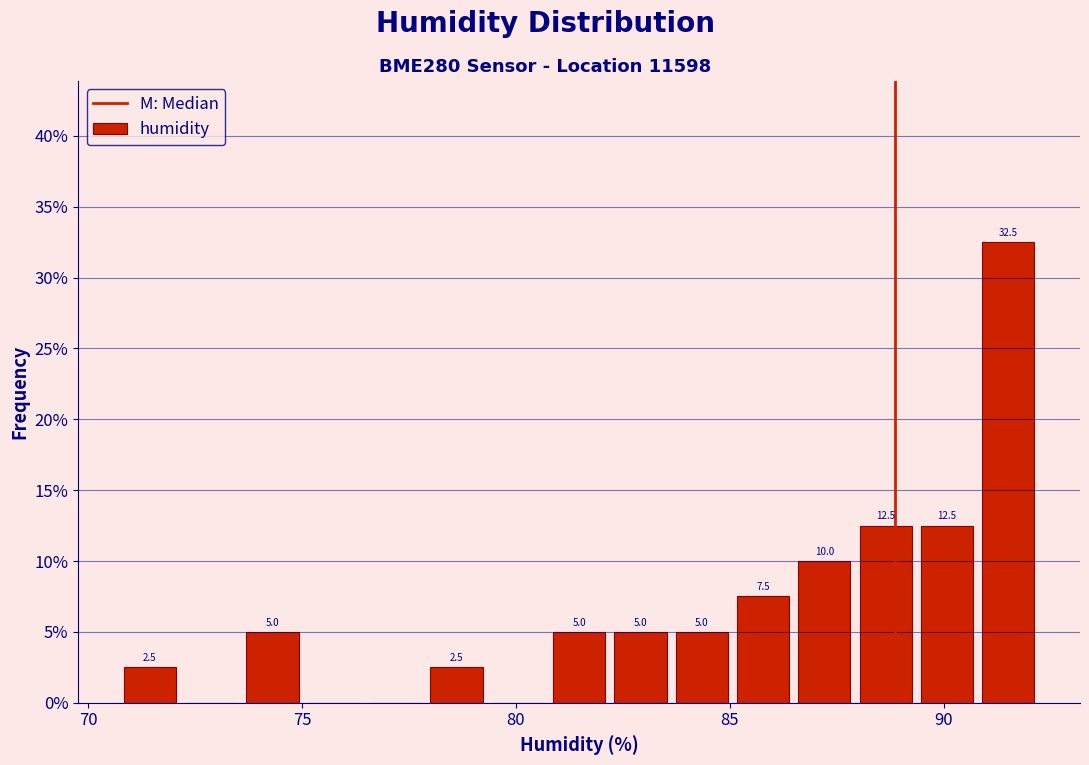

Around what value on the x-axis is the tallest bar? Give the approximate position of its centre, as read against the axis.

91.5